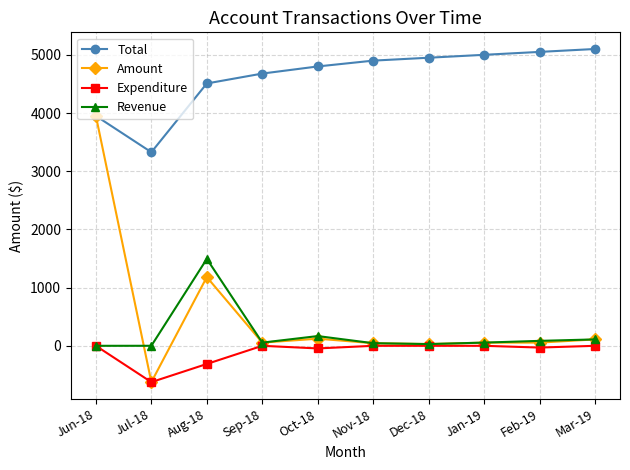

What is the difference between the maximum and minimum values in the Revenue series?

1493.0